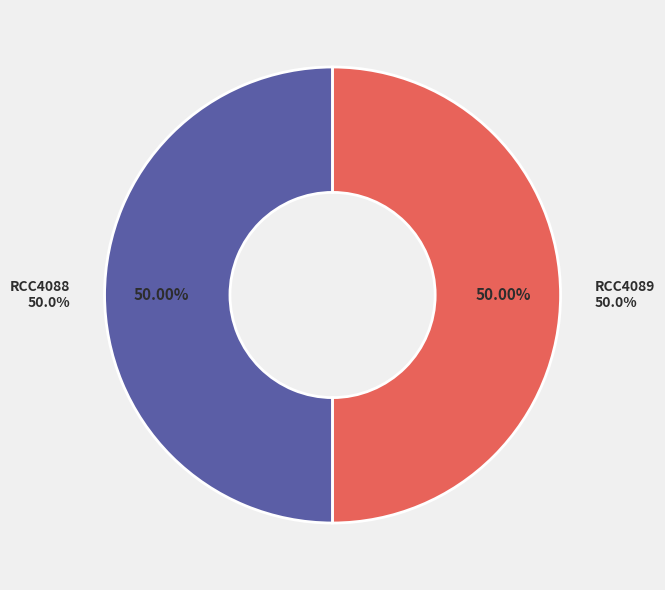

True or false: RCC4088 accounts for 58% of the total.

False